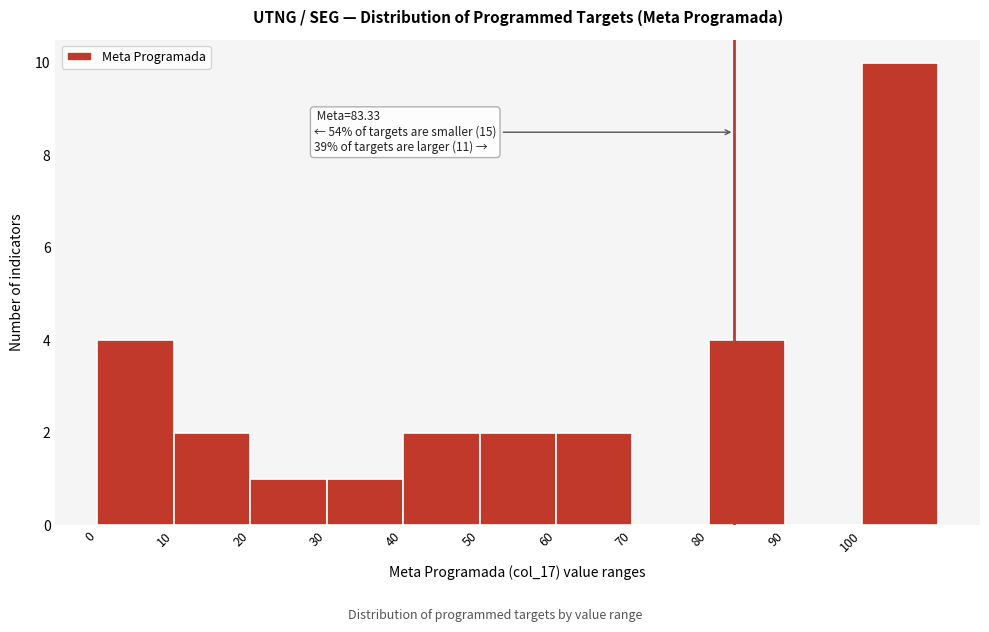

Over which range of the x-axis is the bar tallest?

100 to 110